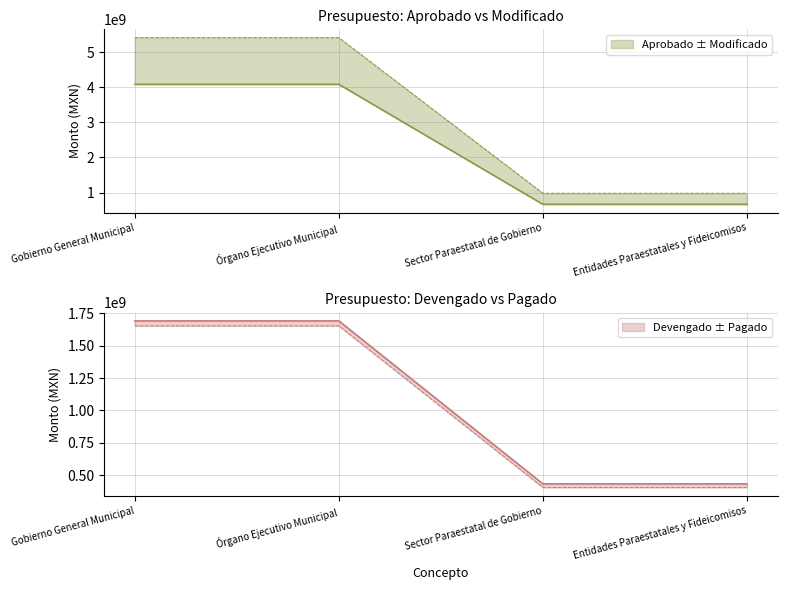

Which has a higher value, Entidades Paraestatales y Fideicomisos or Gobierno General Municipal?

Gobierno General Municipal